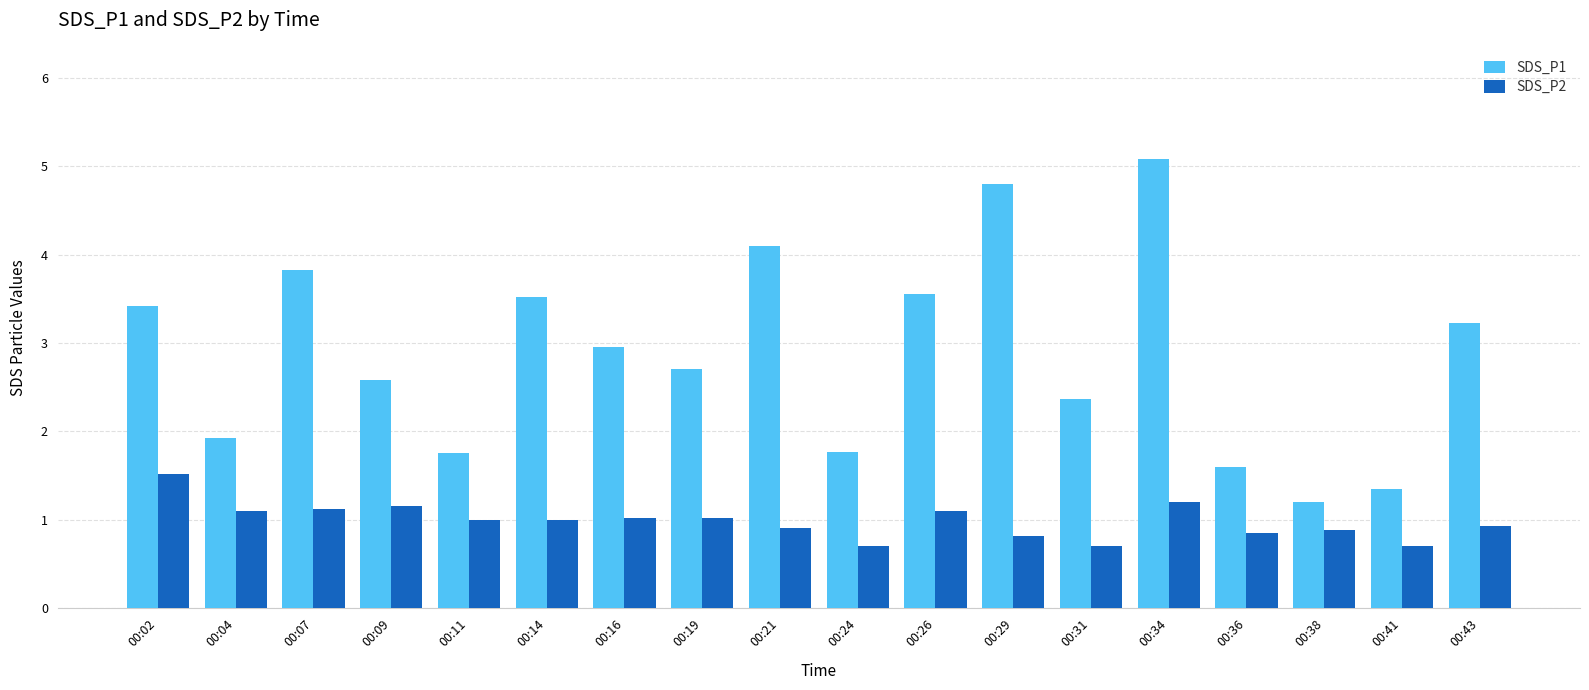

What is the highest value of the SDS_P1 series?

5.1